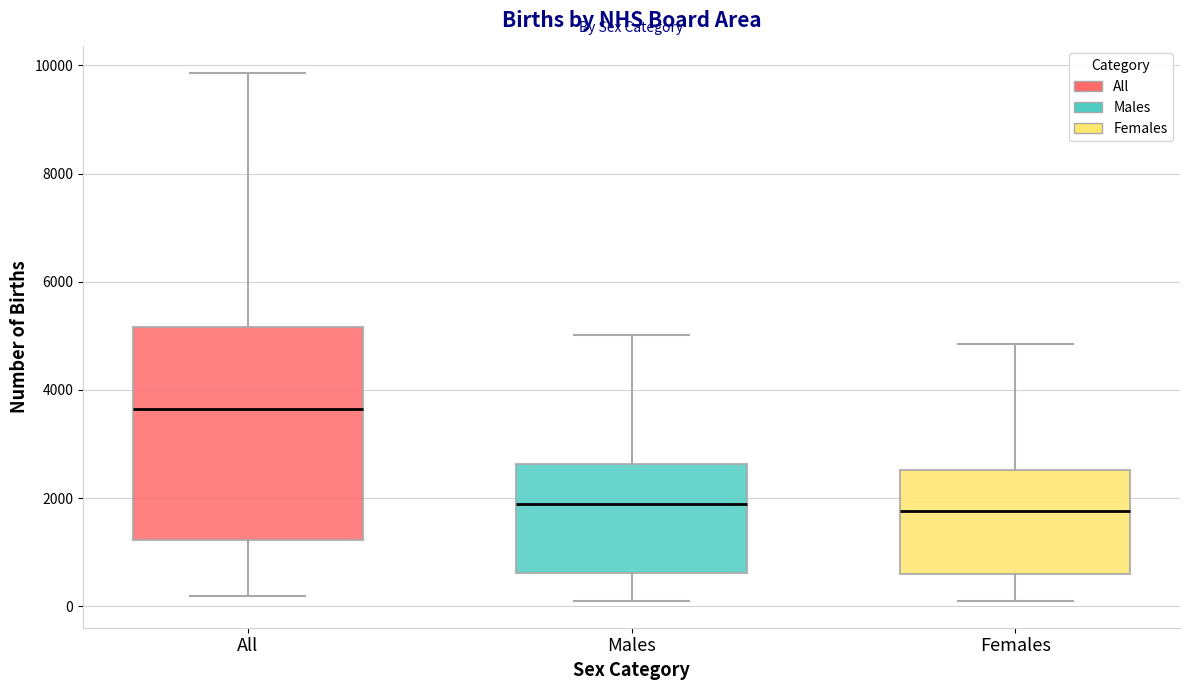

Comparing the boxes themselves (not the whiskers), which one is the tallest?

All